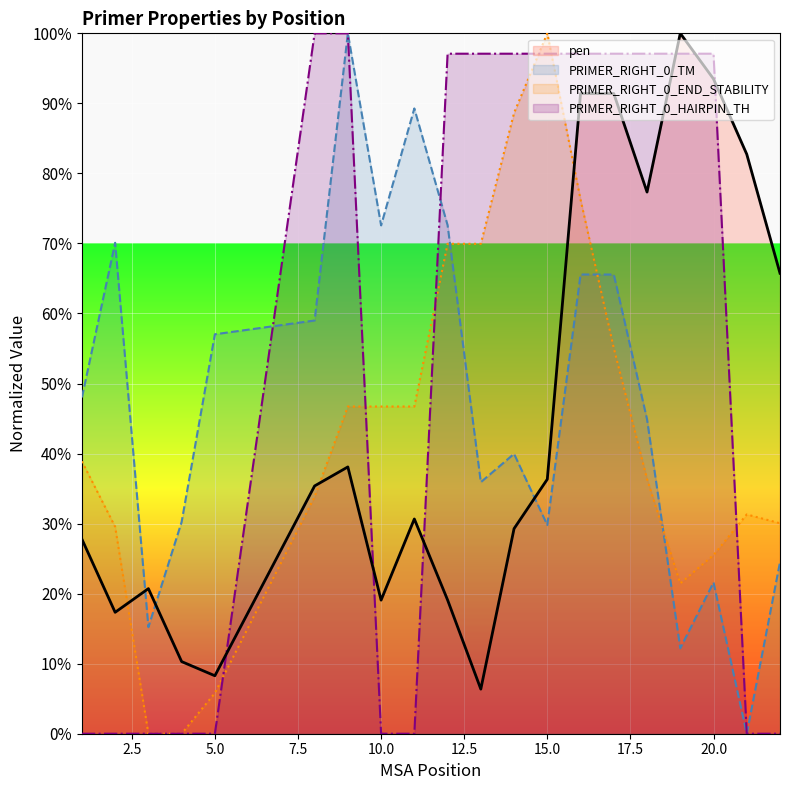

The value of PRIMER_RIGHT_0_TM at 12 is 120.3. True or false?

False